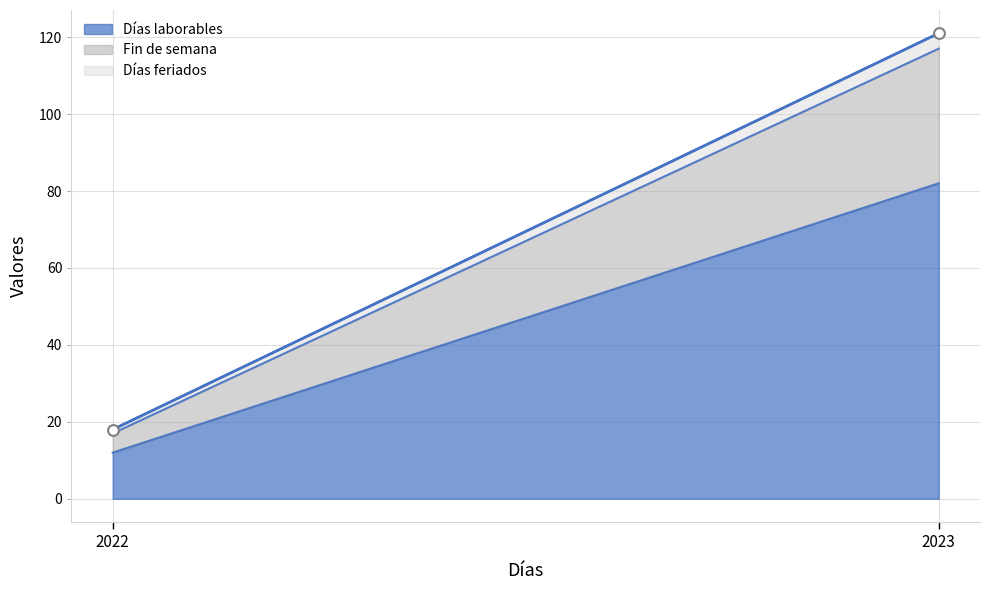

What is the range of Y values (max minus min)?

103